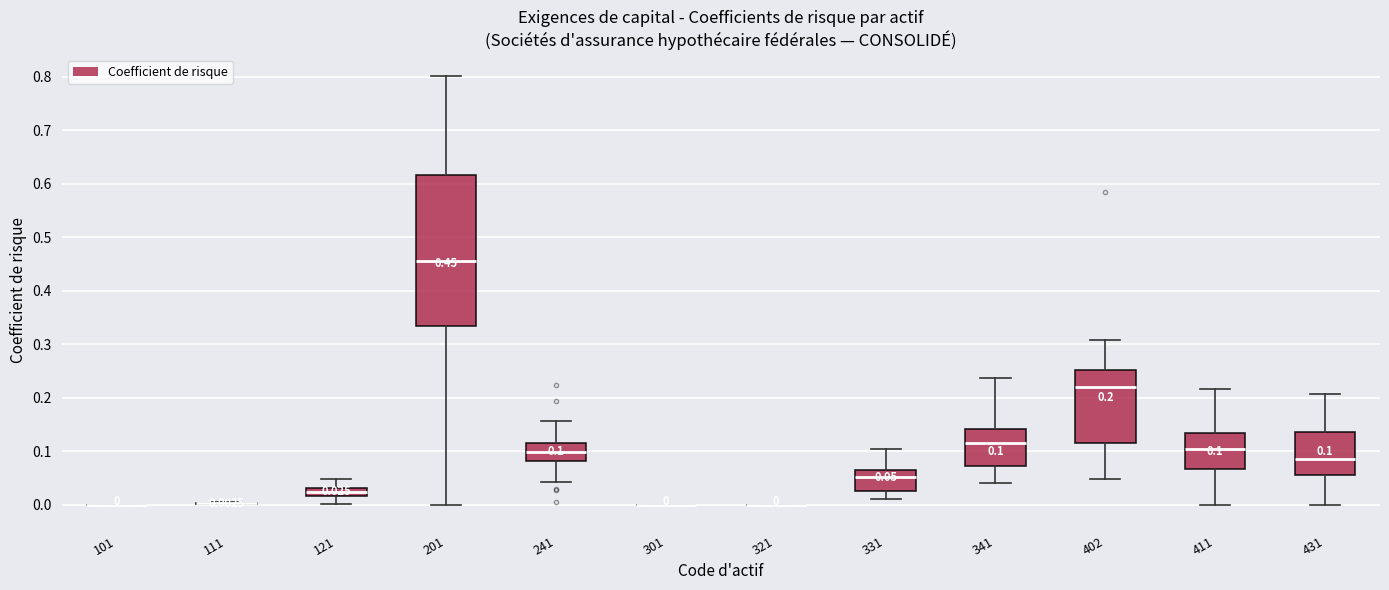

Which box is the tallest, from its lower edge to its upper edge?

201